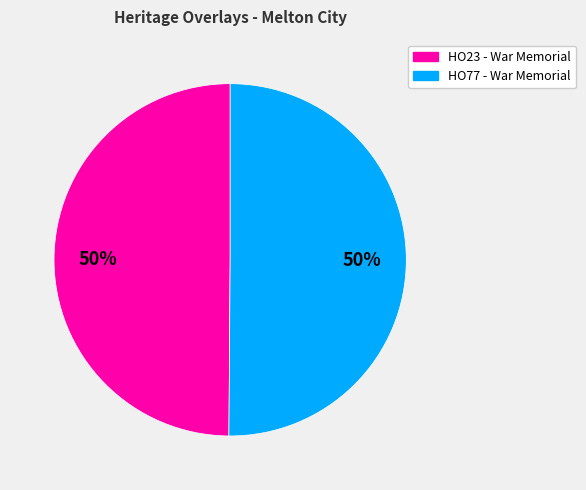

What is the ratio of the value at HO23 - War Memorial to the value at HO77 - War Memorial?

1.0